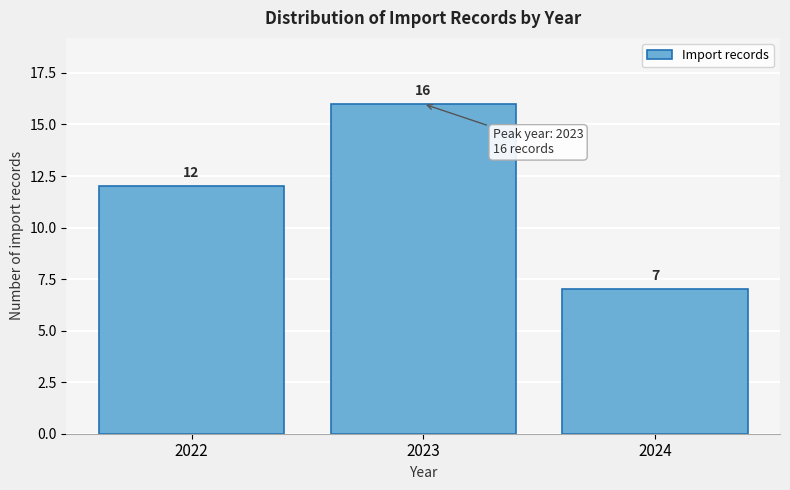

How tall is the bar that spans 2021.5 to 2022.5 on the x-axis?

12